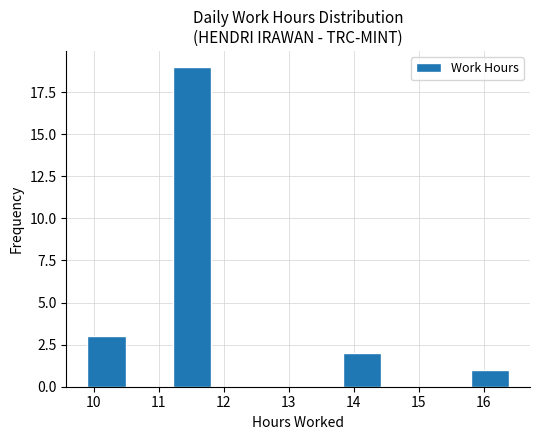

How tall is the bar that spans 15.8 to 16.4 on the x-axis? Neither the bar edges nor the heights are printed on the chart, so give them approximately, as read against the axes.

1